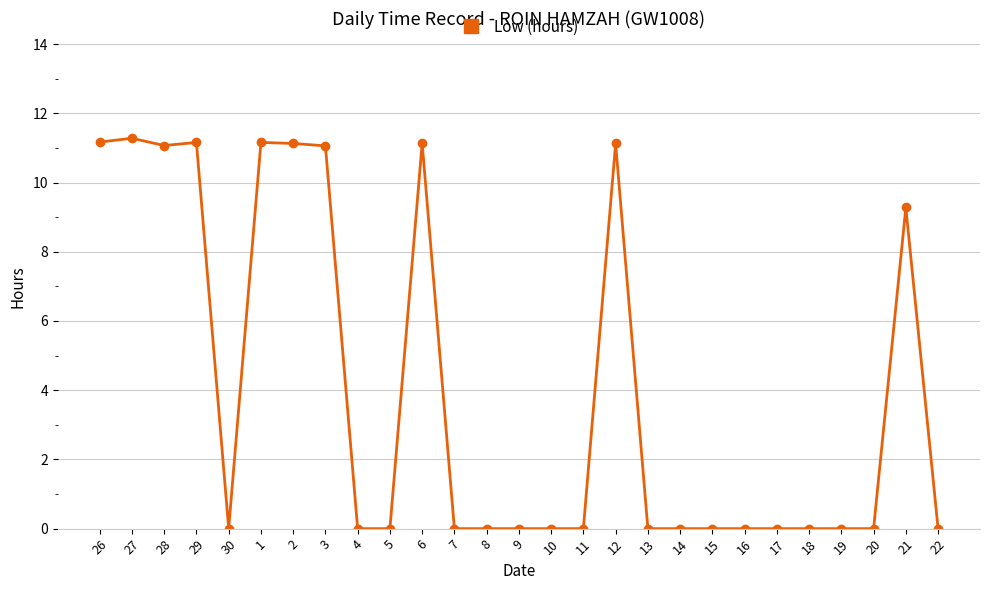

True or false: the data shows -3.8 at 19.

False